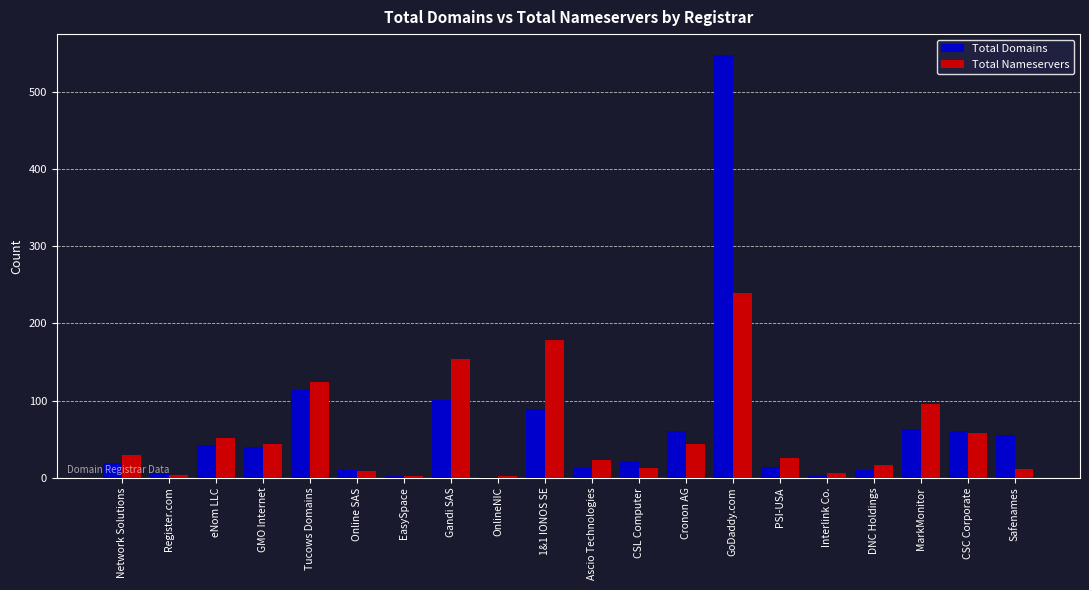

What is the total value across all series at GoDaddy.com?

787